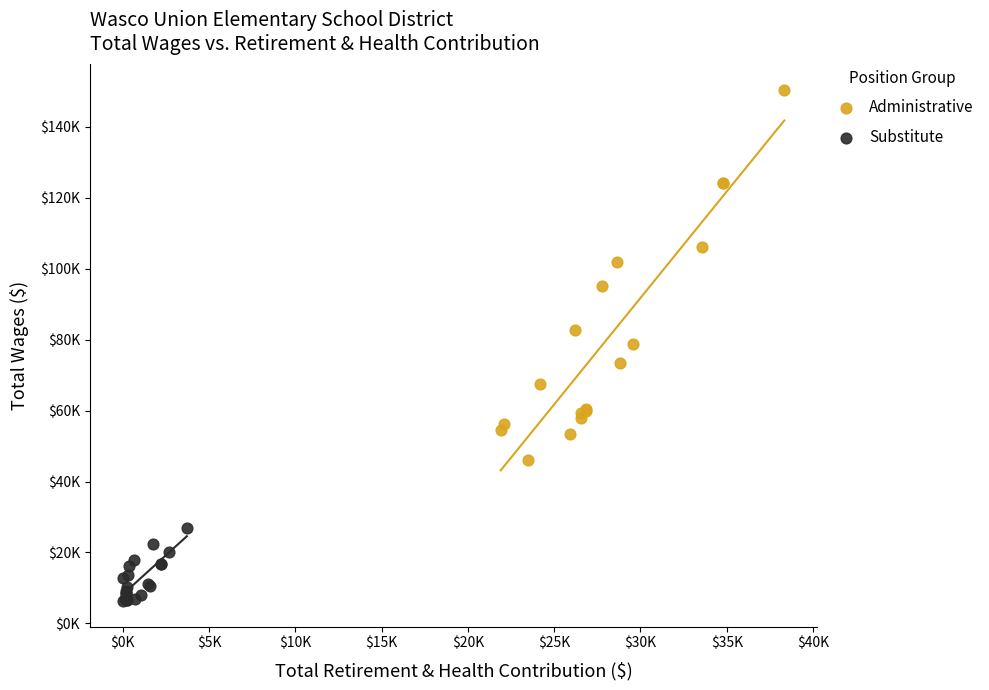

Which series reaches the minimum Y coordinate?

Substitute